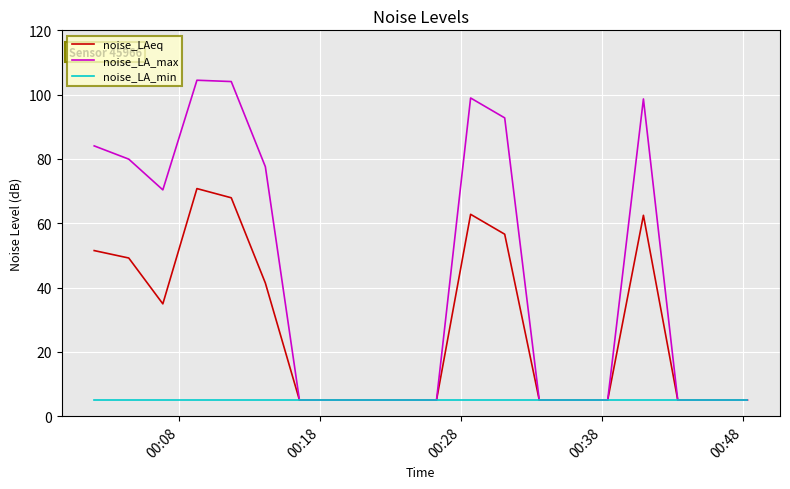

Which series has the largest range (max minus min)?

noise_LA_max